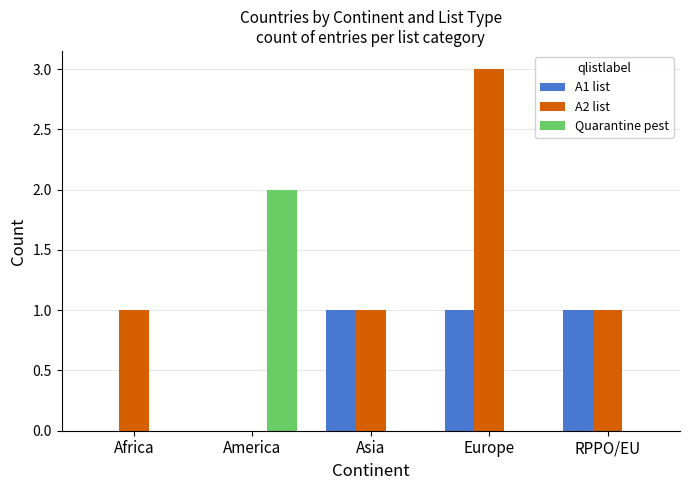

Reading left to right, extract all data points from this chart.

A1 list: 0	0	1	1	1
A2 list: 1	0	1	3	1
Quarantine pest: 0	2	0	0	0